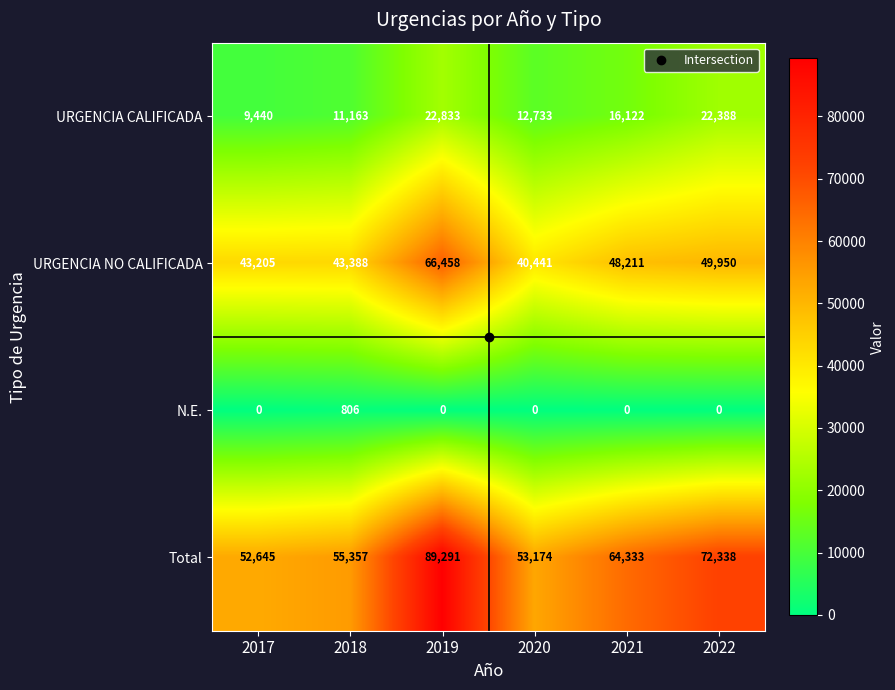

Between 2018 and 2021, which series saw the biggest shift?

Total